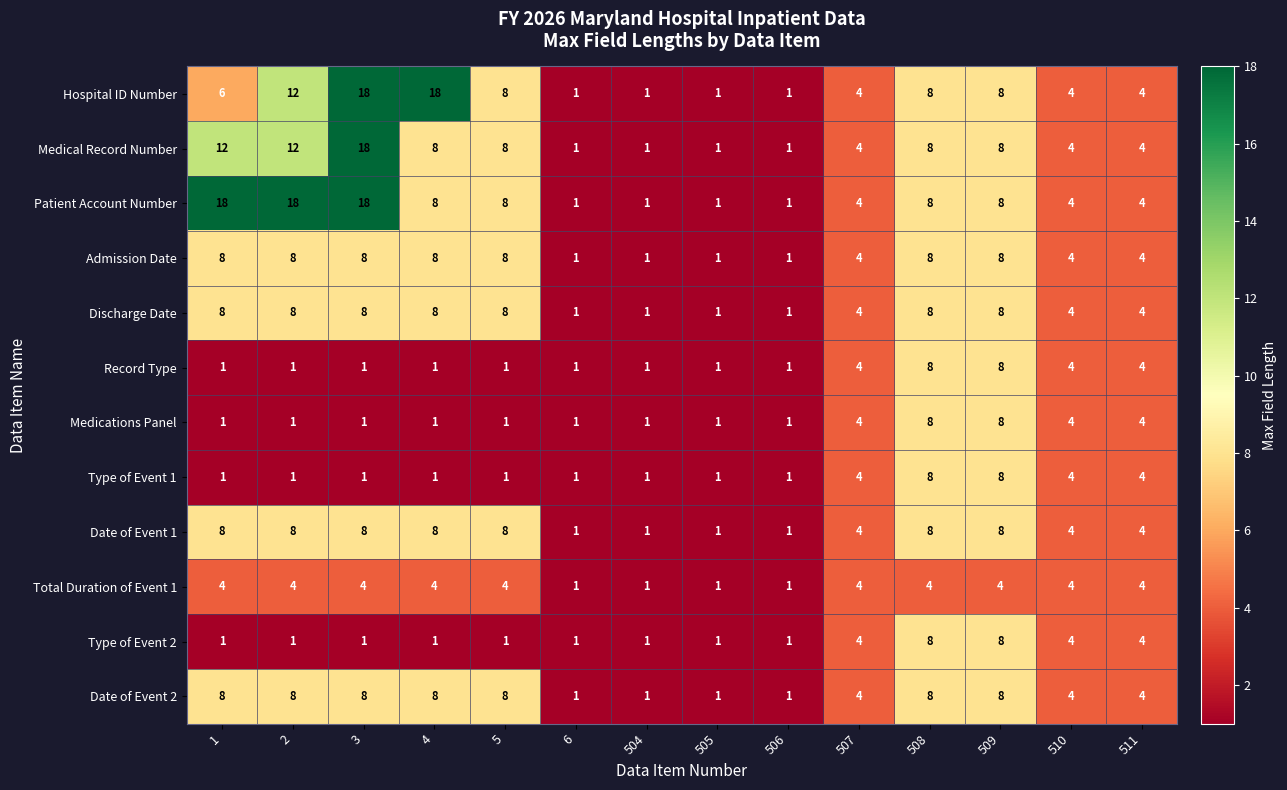

What value does the Total Duration of Event 1 series have at 508?

4